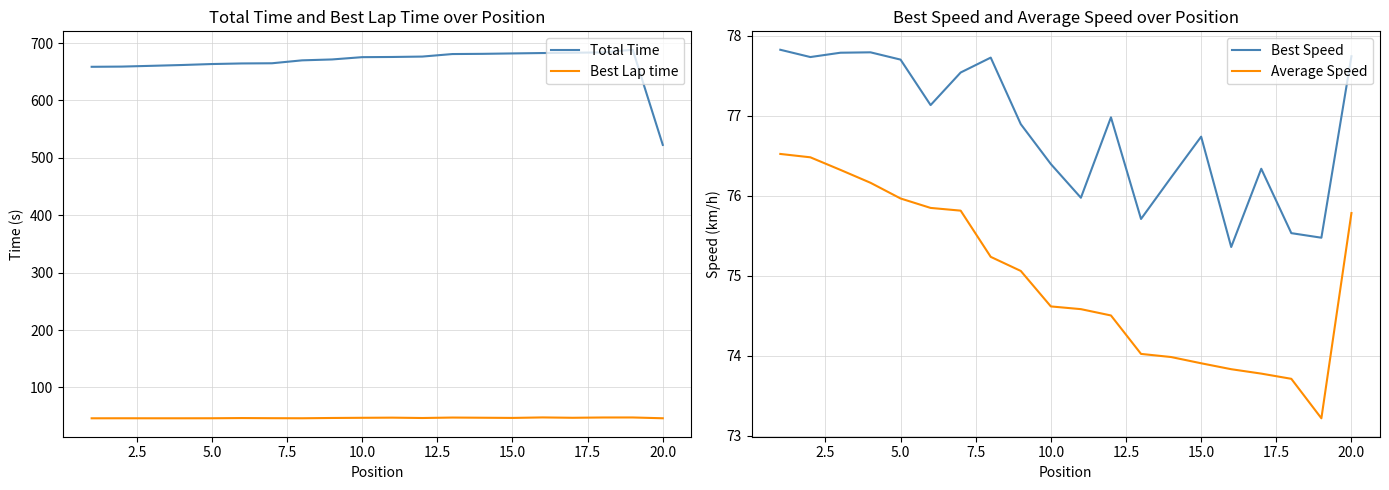

True or false: Total Time and Best Lap time intersect in this chart.

False